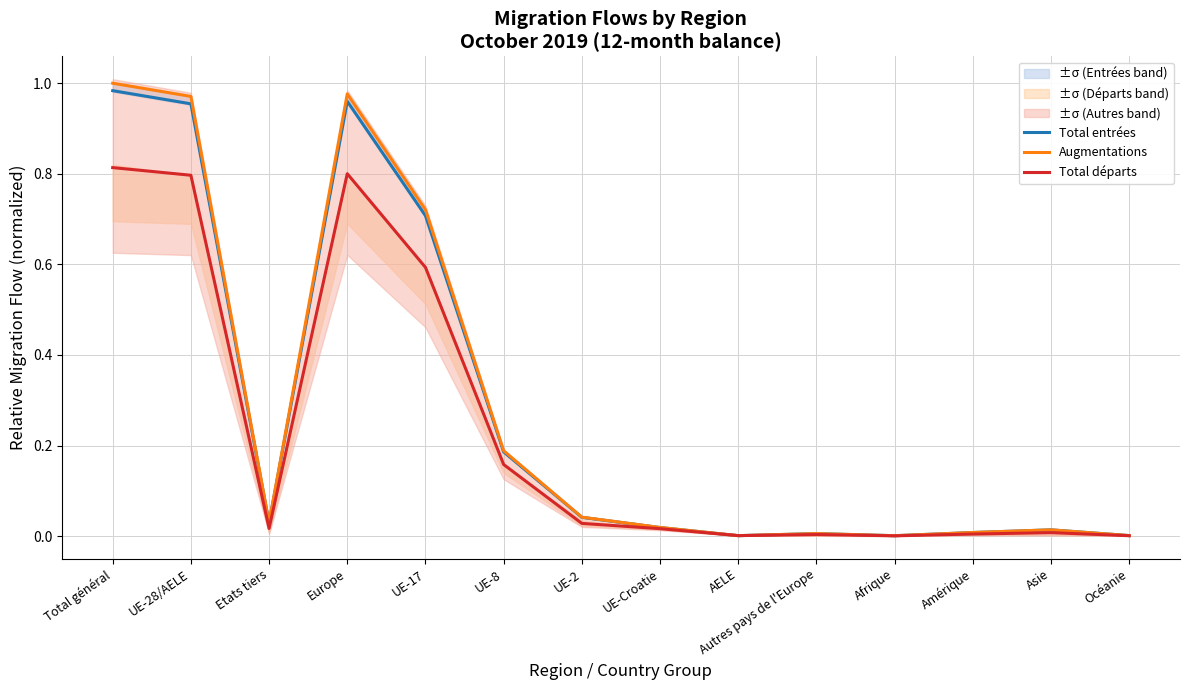

Read the Augmentations value at Europe.

1.0